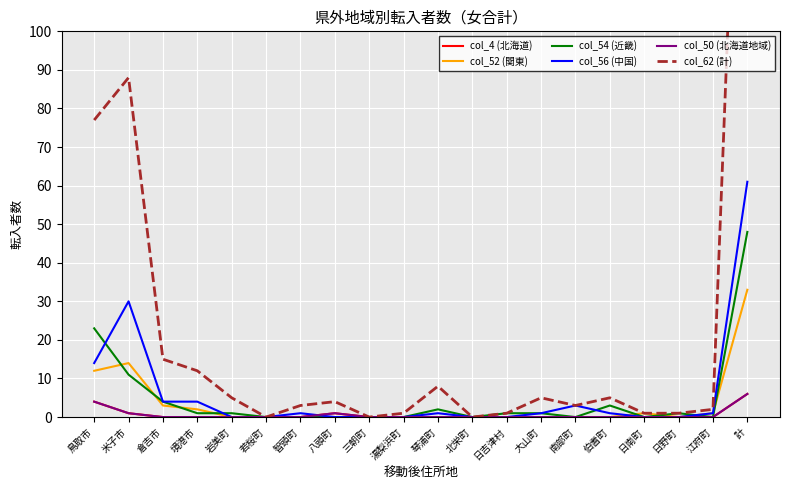

What are all the series names shown in the legend?

col_4 (北海道), col_52 (関東), col_54 (近畿), col_56 (中国), col_50 (北海道地域), col_62 (計)